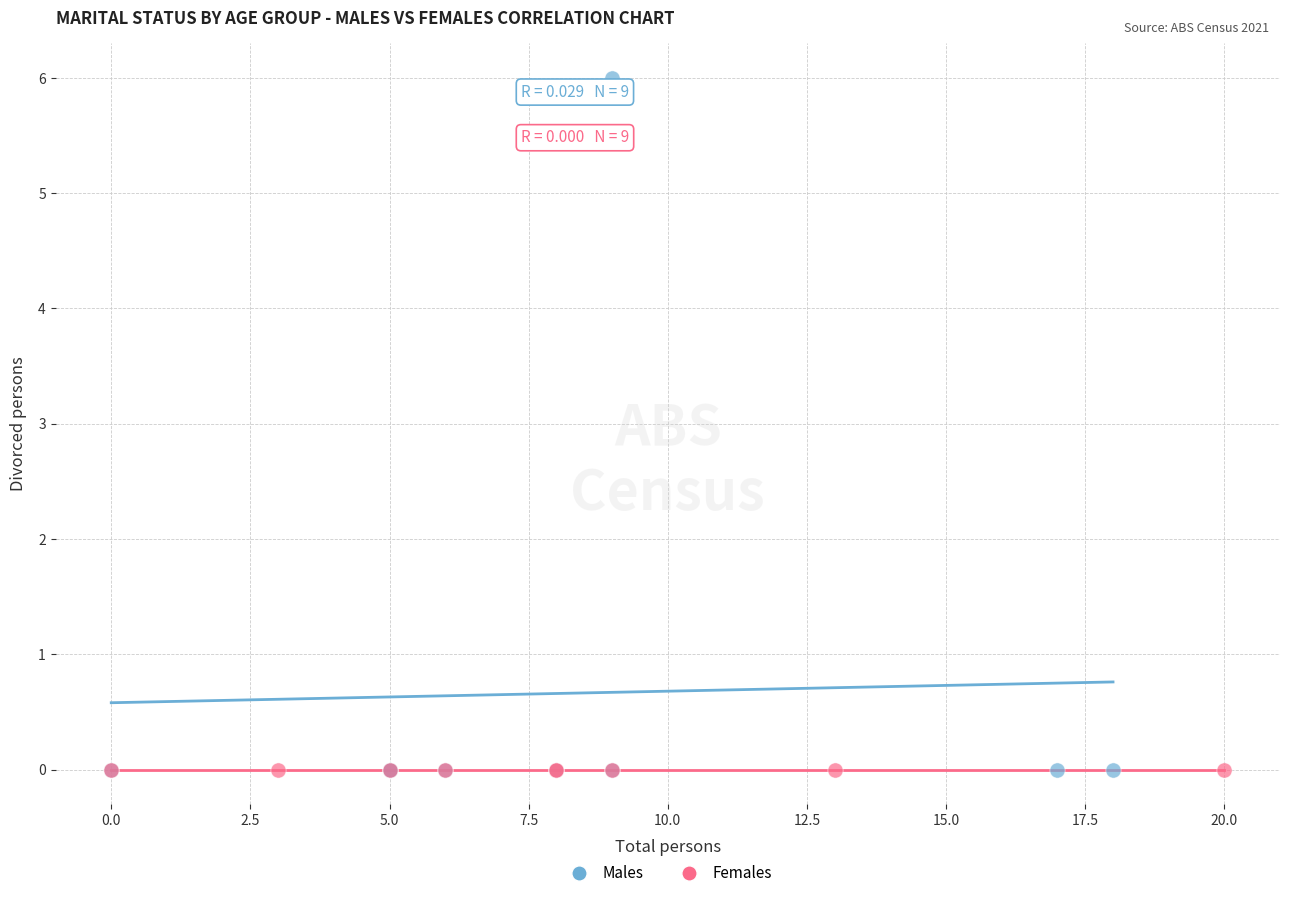

Which series reaches the maximum Y coordinate?

Males